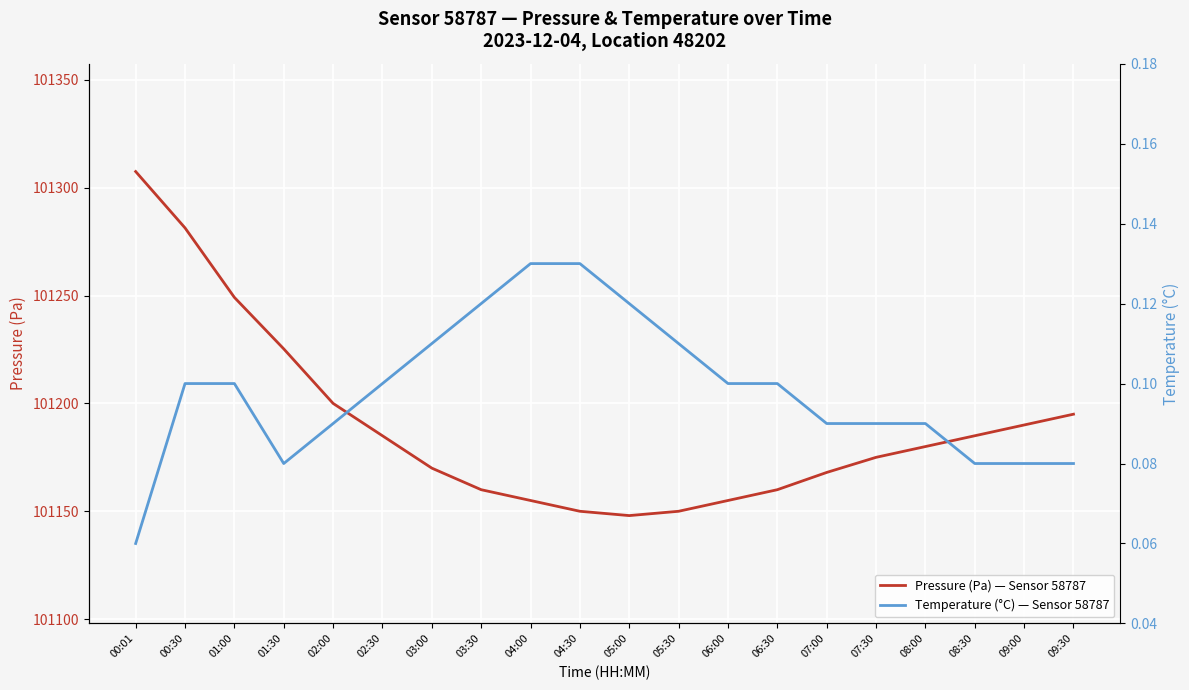

What position from the left is 06:30?

14